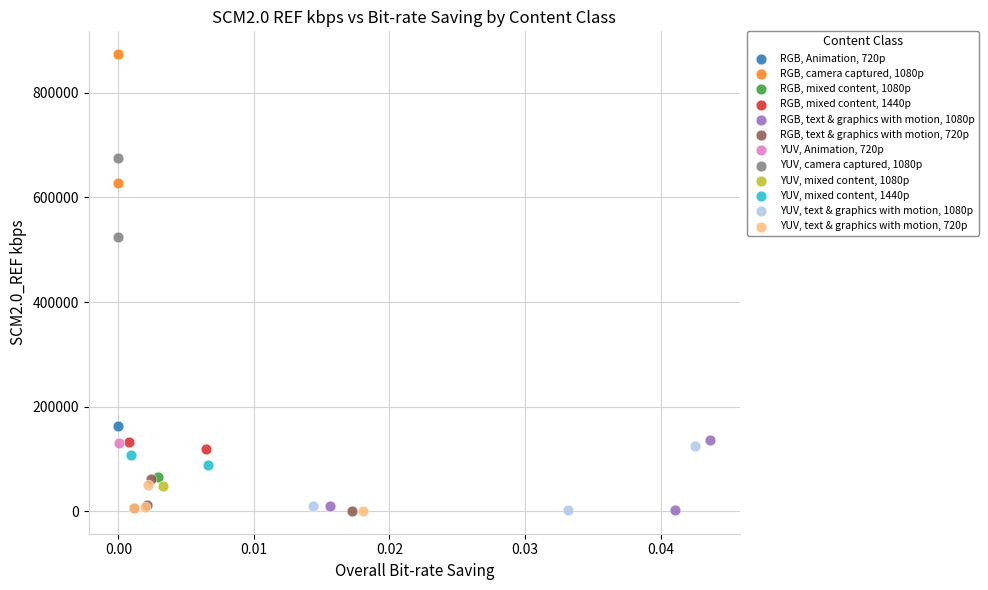

What are all the series names shown in the legend?

RGB, Animation, 720p, RGB, camera captured, 1080p, RGB, mixed content, 1080p, RGB, mixed content, 1440p, RGB, text & graphics with motion, 1080p, RGB, text & graphics with motion, 720p, YUV, Animation, 720p, YUV, camera captured, 1080p, YUV, mixed content, 1080p, YUV, mixed content, 1440p, YUV, text & graphics with motion, 1080p, YUV, text & graphics with motion, 720p